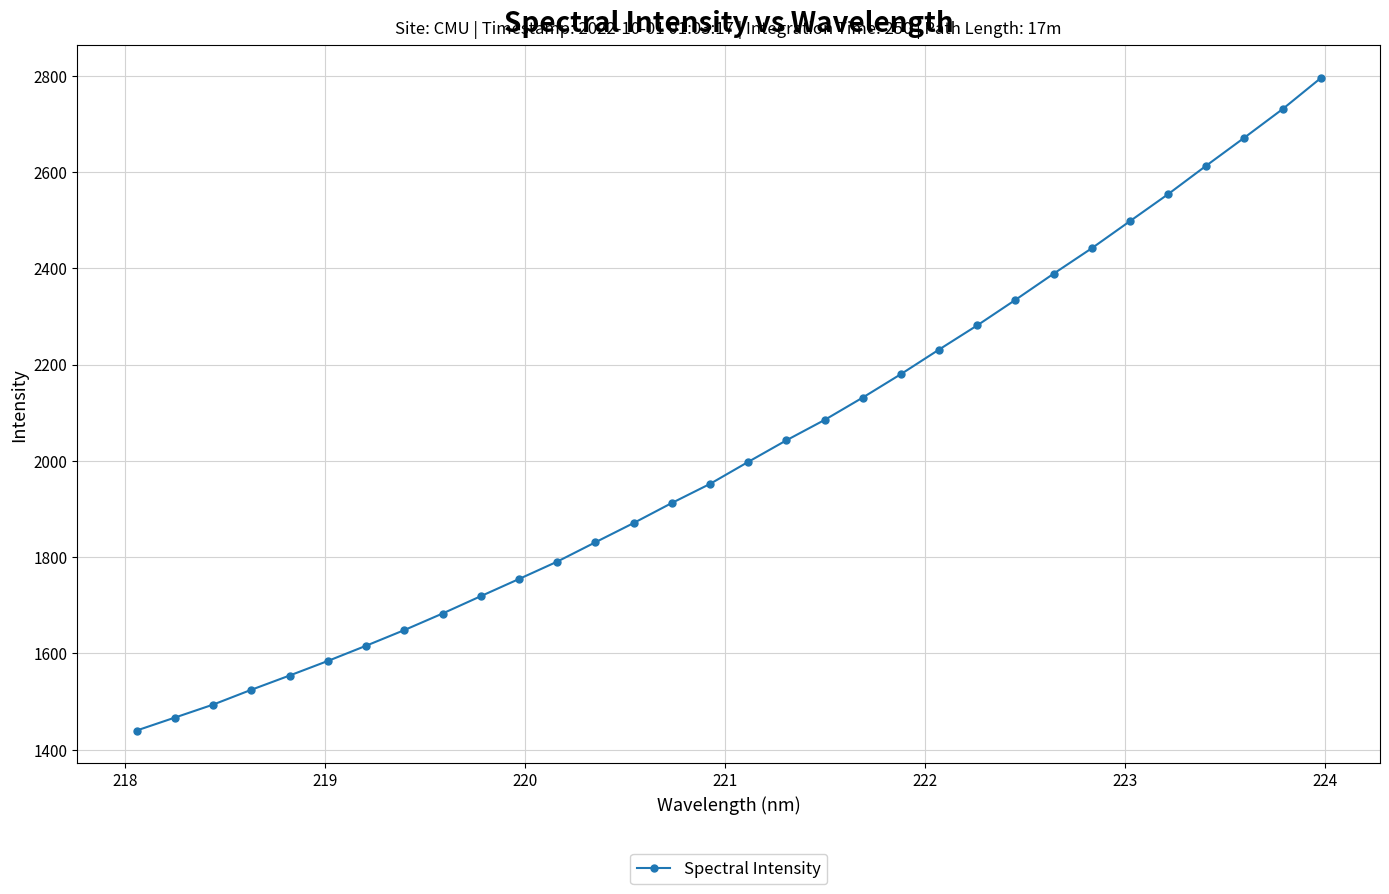

What is the difference between the maximum and minimum values?

1355.4